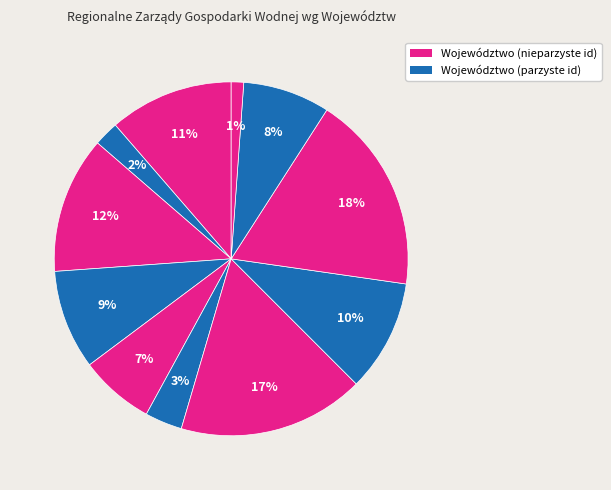

How many slices are in this pie chart?

11